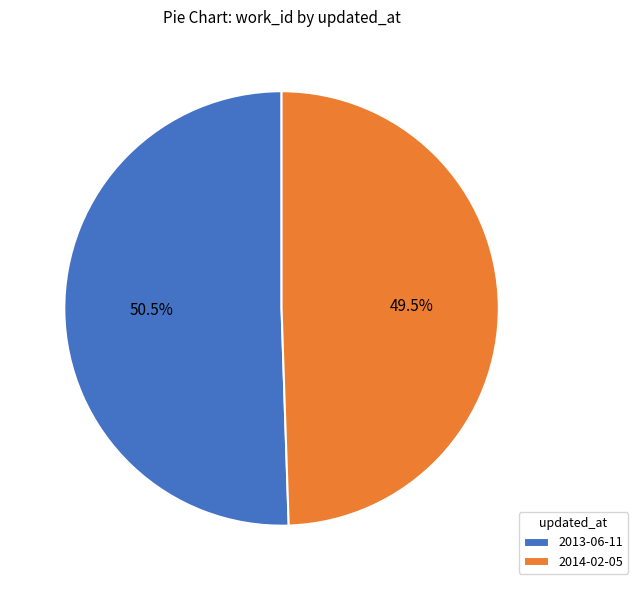

True or false: 2013-06-11 accounts for 62% of the total.

False